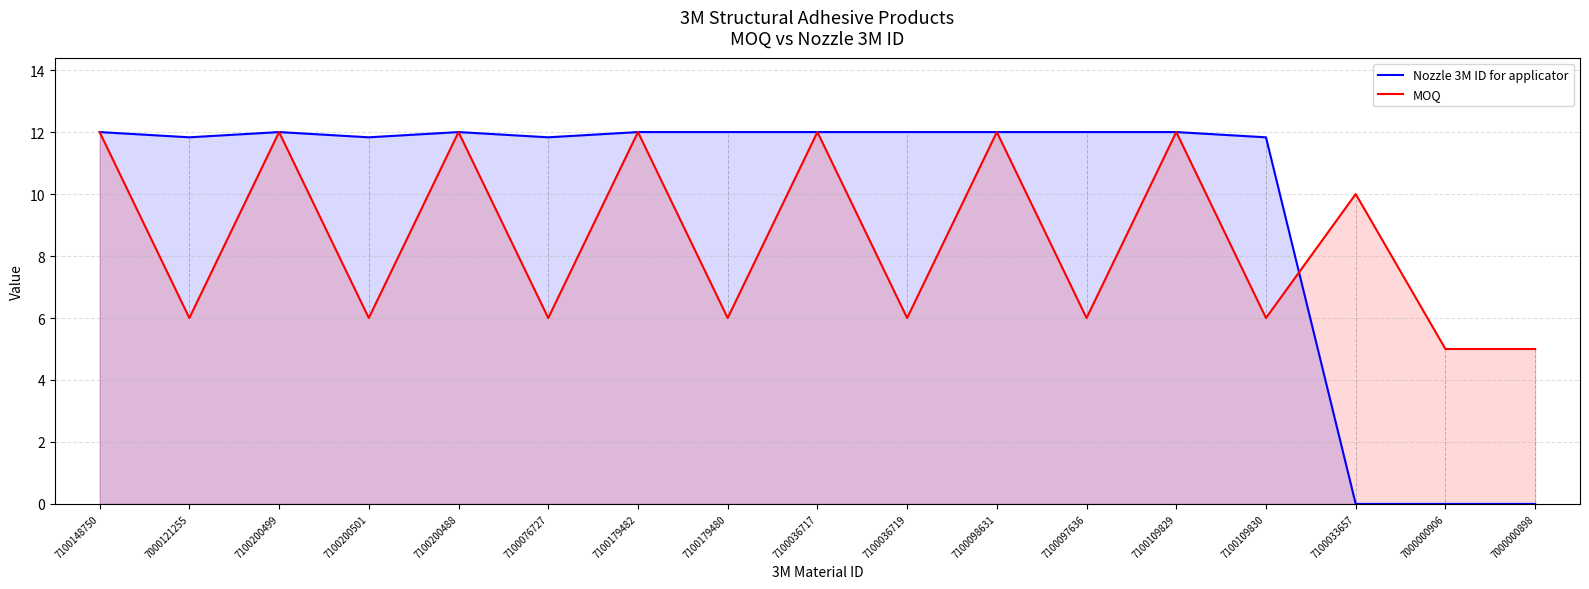

At which category is the sum across all series the highest?

7100179482